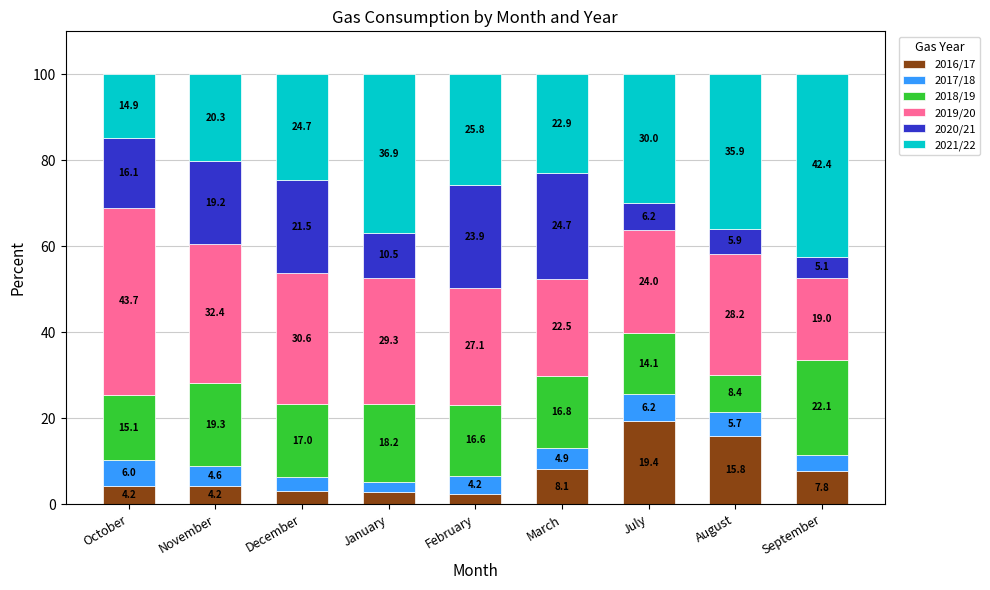

What is the lowest value of the 2016/17 series?

2.4